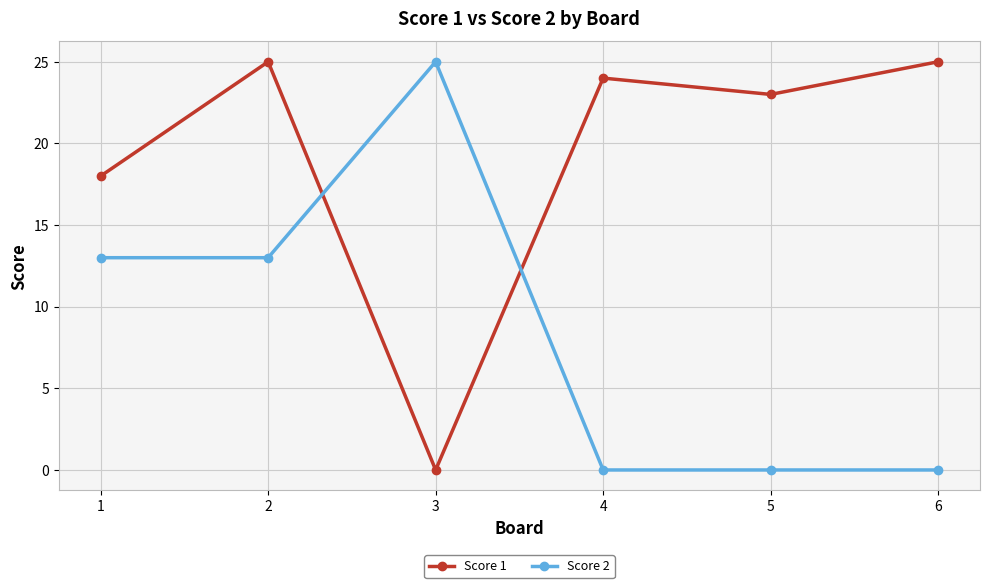

Where does the Score 1 series first go above 24?

2